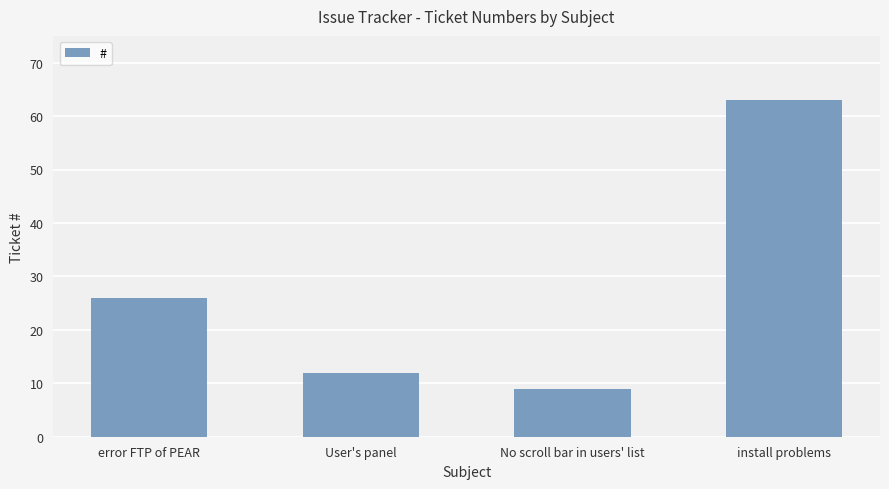

List the labels in order of value, smallest first.

No scroll bar in users' list, User's panel, error FTP of PEAR, install problems